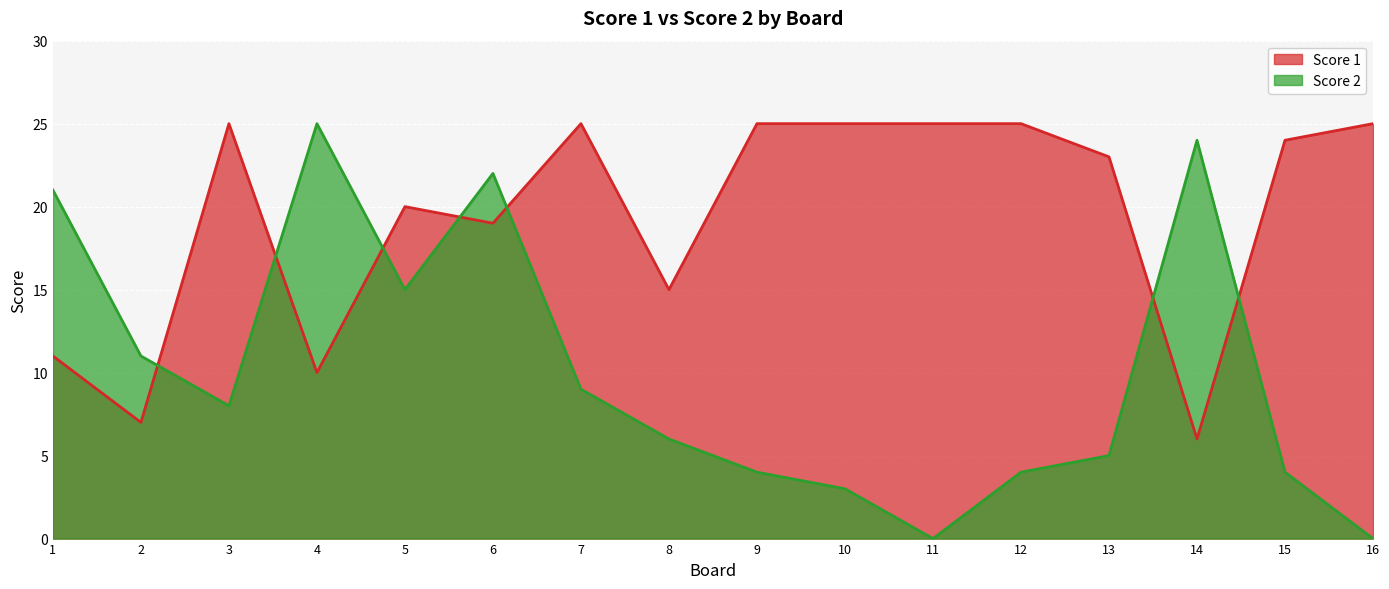

What is the value of the Score 1 point at the 3rd from the left?

25